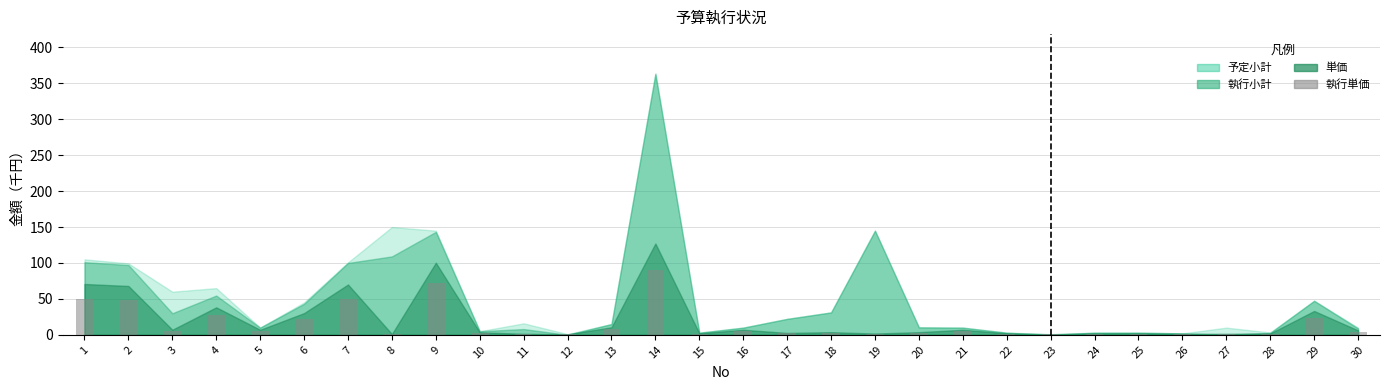

Is it true that the value at 10 is 2.5?

True